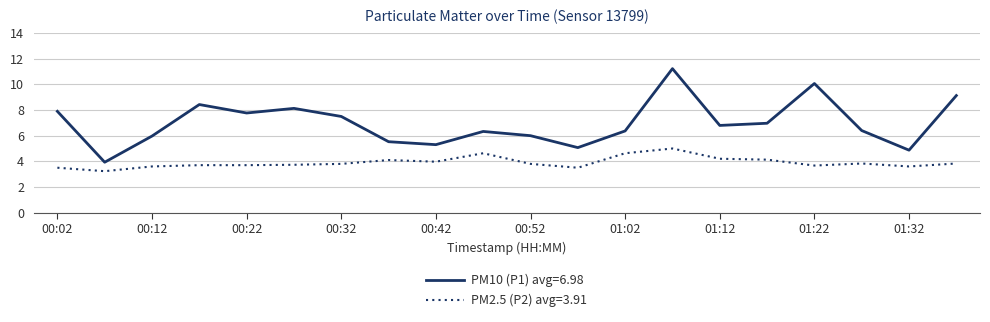

Which series has the largest total across all categories?

PM10 (P1) avg=6.98